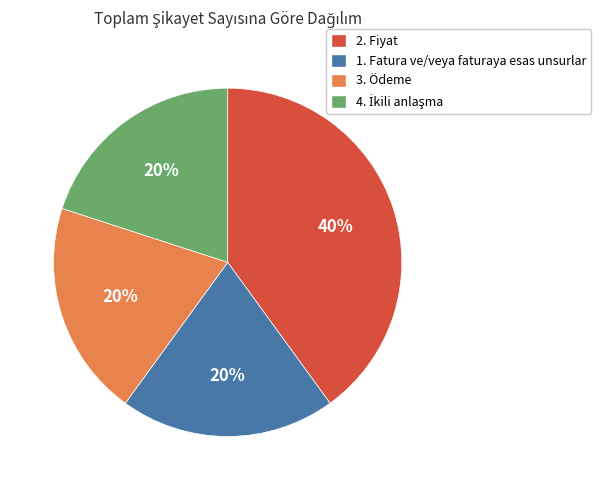

True or false: 2. Fiyat accounts for 30% of the total.

False